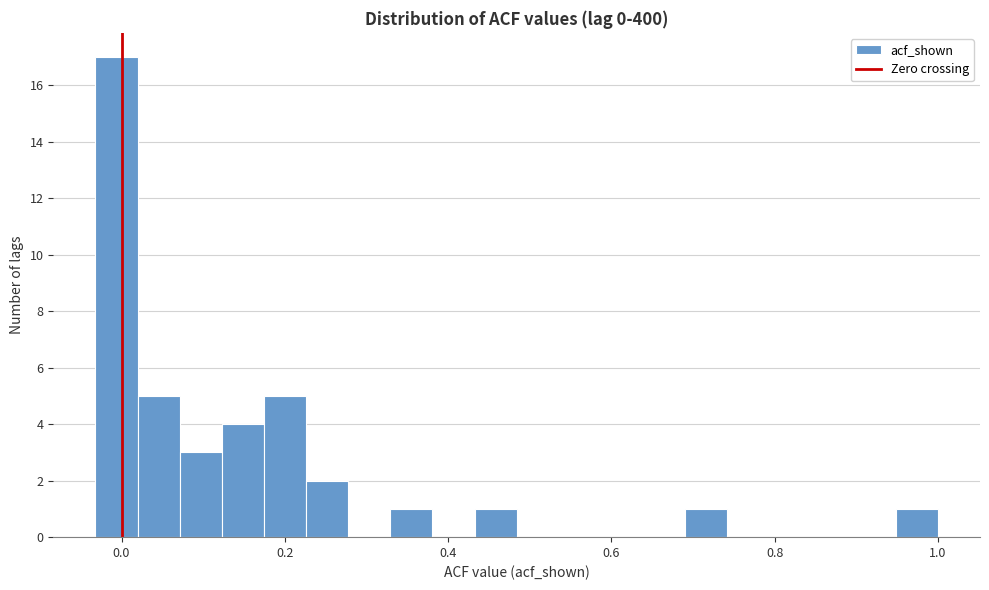

Read against the x-axis, roughly where is the centre of the tallest bar?

0.00